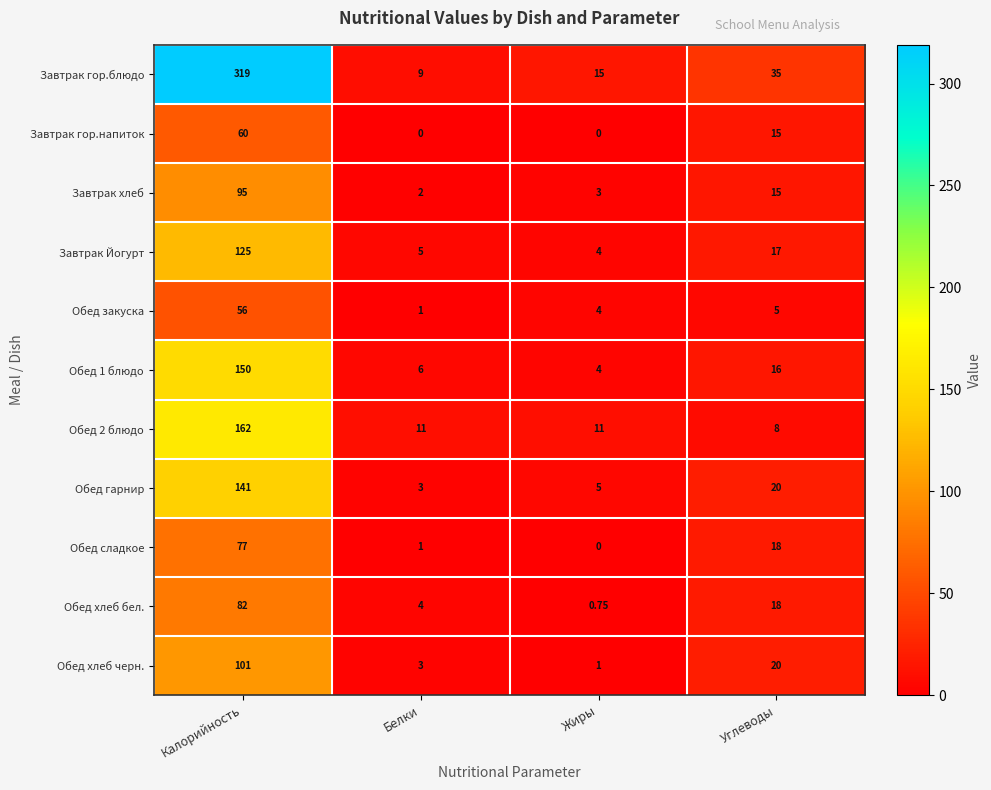

What is the total value across all series at Углеводы?

187.0